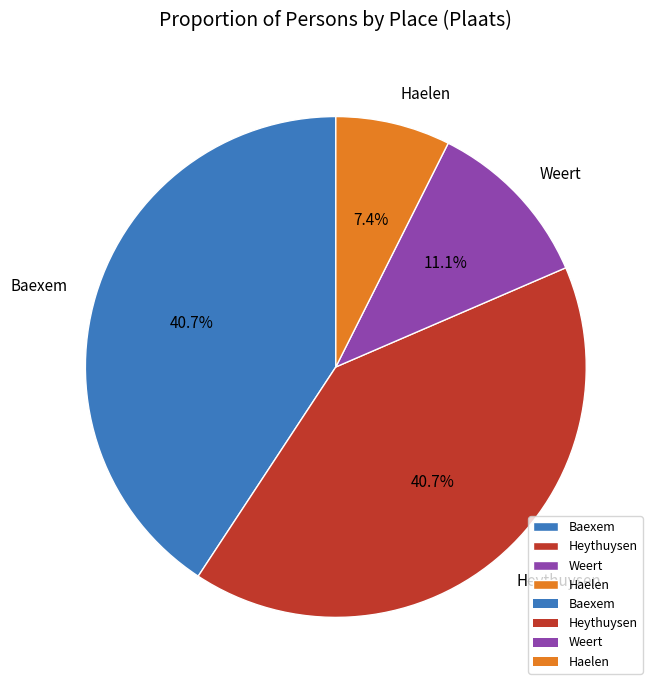

Between Heythuysen and Haelen, which is larger?

Heythuysen